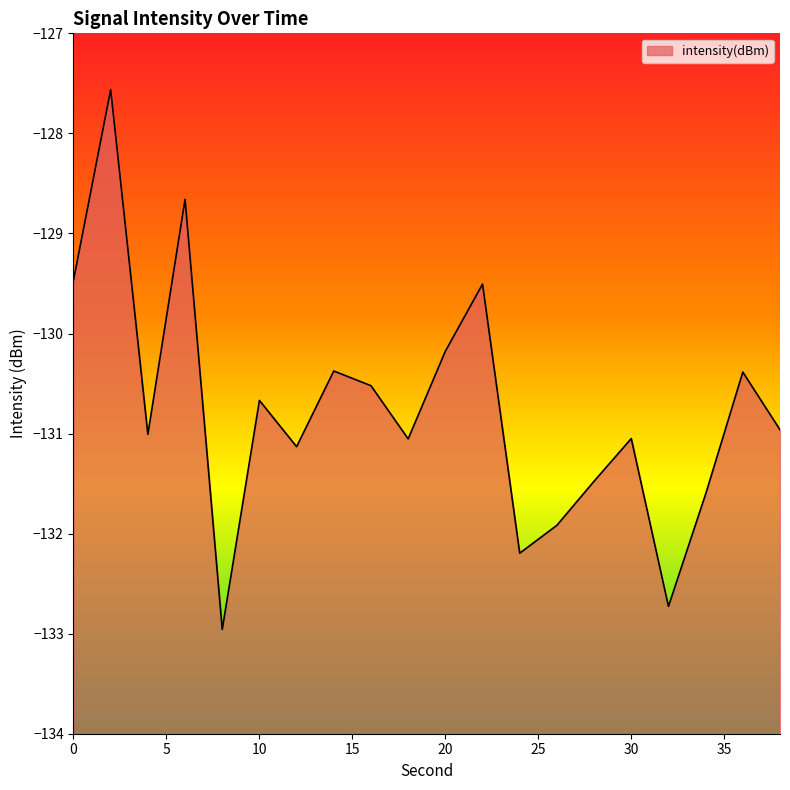

List the labels in order of value, largest first.

2, 6, 0, 22, 20, 14, 36, 16, 10, 38, 4, 30, 18, 12, 28, 34, 26, 24, 32, 8